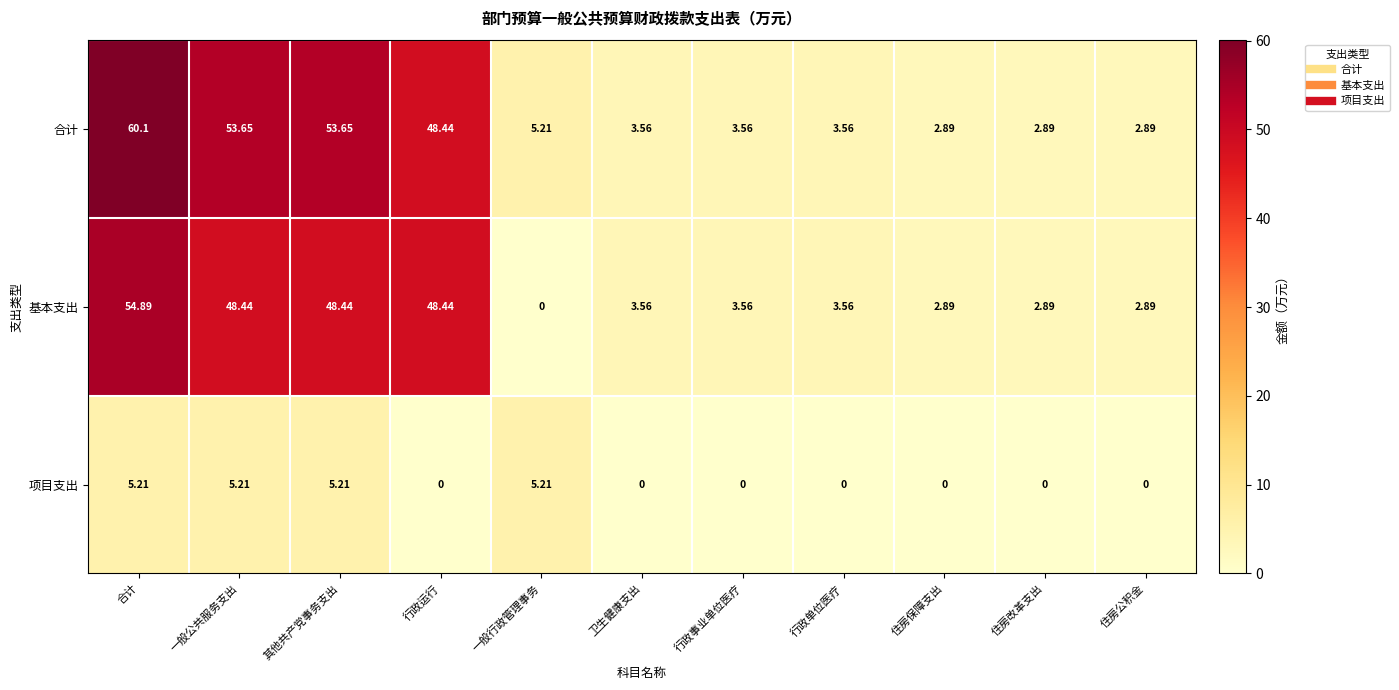

At which label does 合计 first exceed 3?

合计